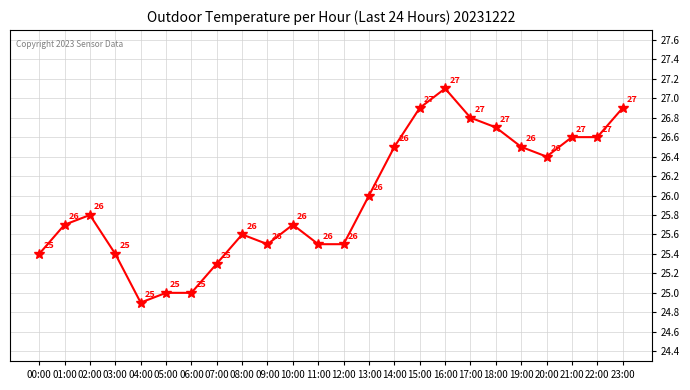

True or false: the data shows 36.1 at 16:00.

False